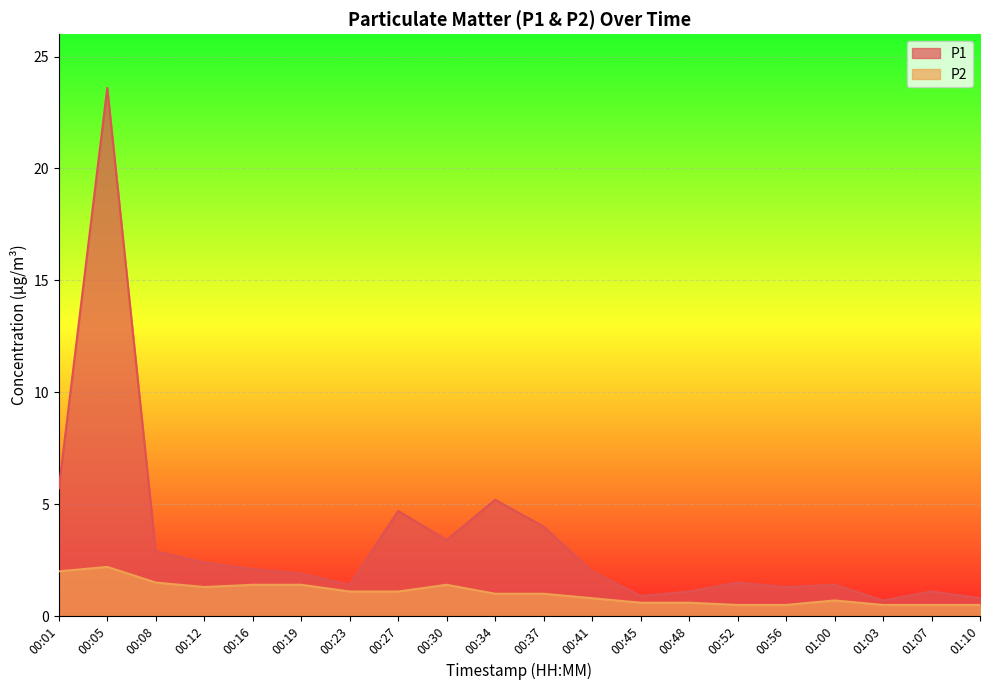

Is it true that P2 equals 1.0 at 00:34?

True